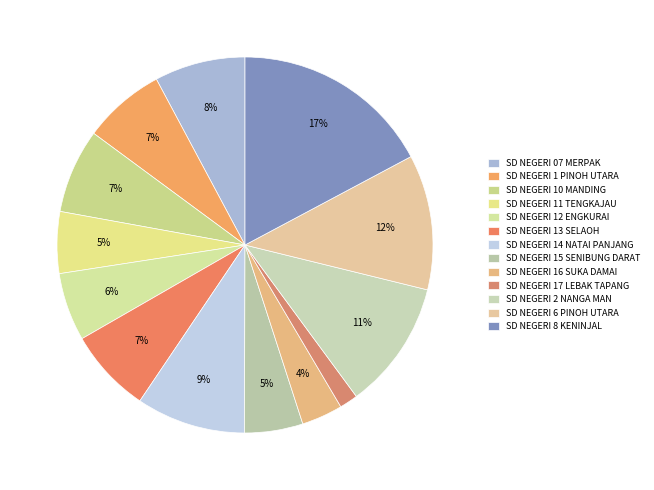

Count the number of slices in the pie.

13